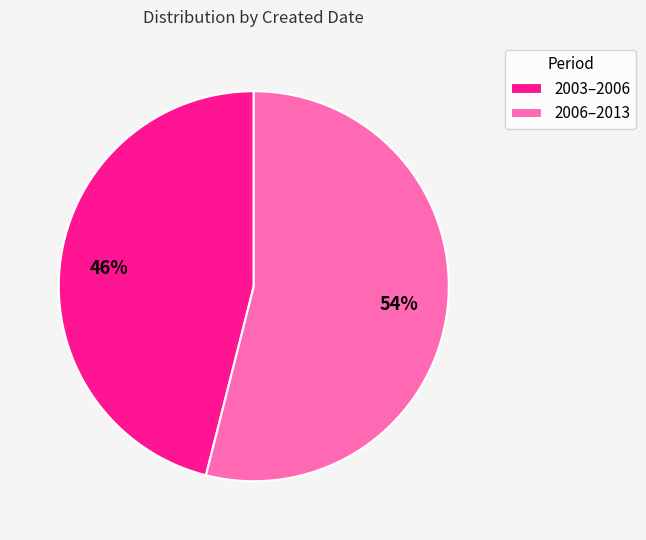

Approximately how many times larger is the value at 2003–2006 compared to 2006–2013?

0.9